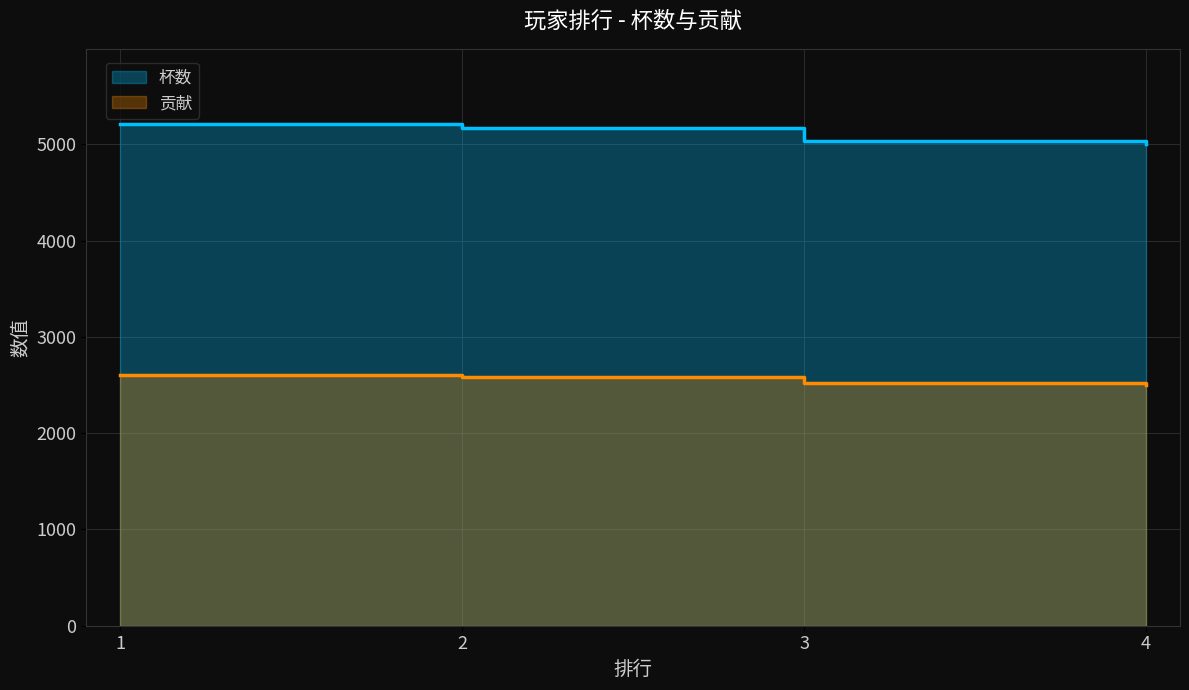

Which series changed the most between 2 and 4?

杯数